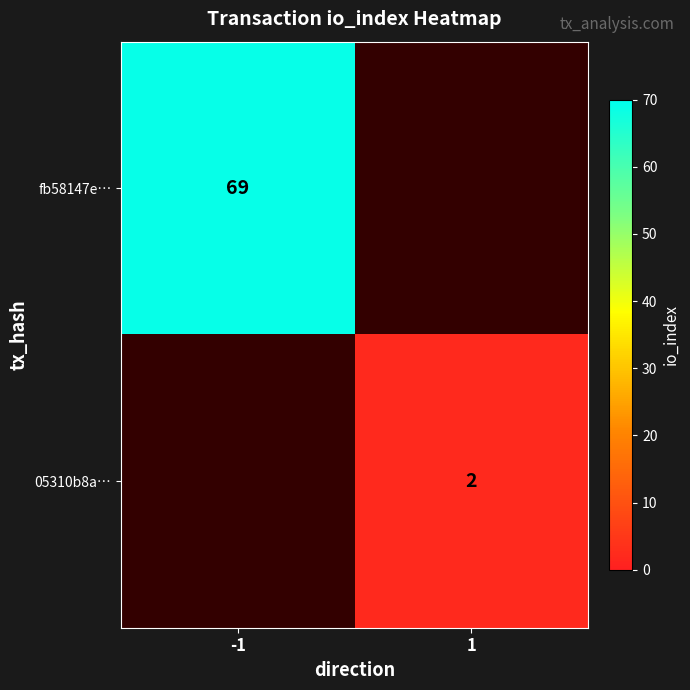

The fb58147e… series shows 69 at -1. True or false?

True